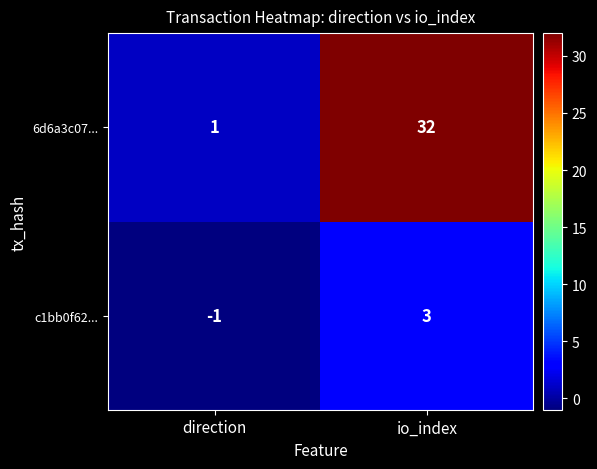

Reading left to right, transcribe all the data shown in this chart.

6d6a3c07...: 1	32
c1bb0f62...: -1	3